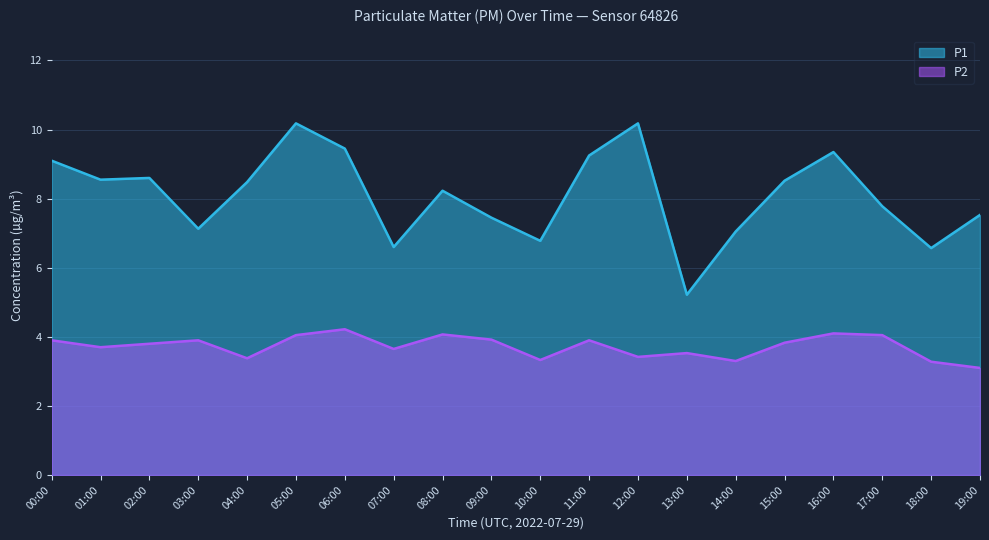

Which category has the highest value in the P2 series?

06:00